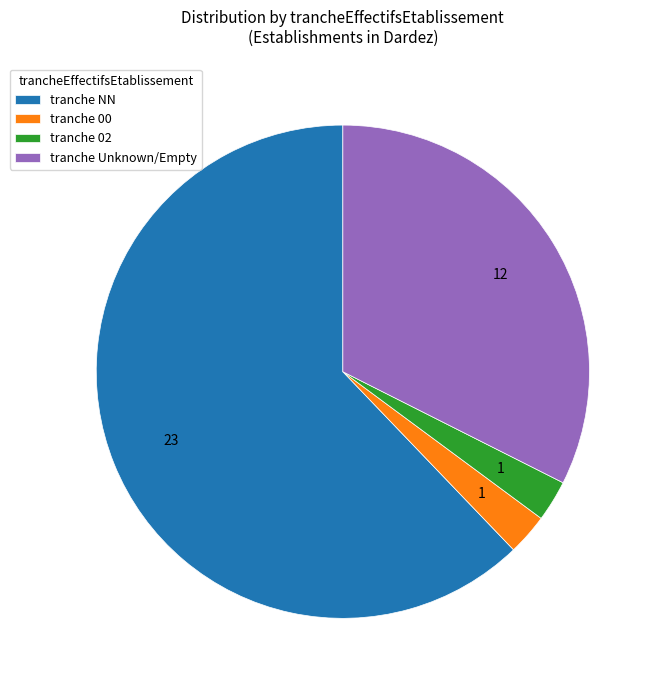

Is it true that tranche 00 is 11% of the pie?

False